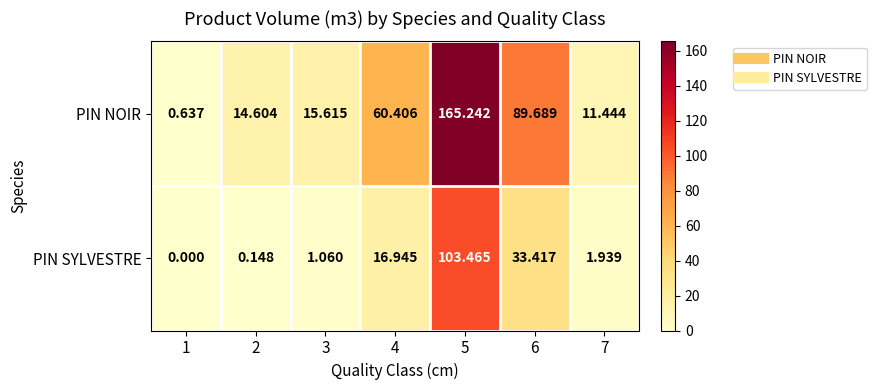

Which series has the largest total across all categories?

PIN NOIR